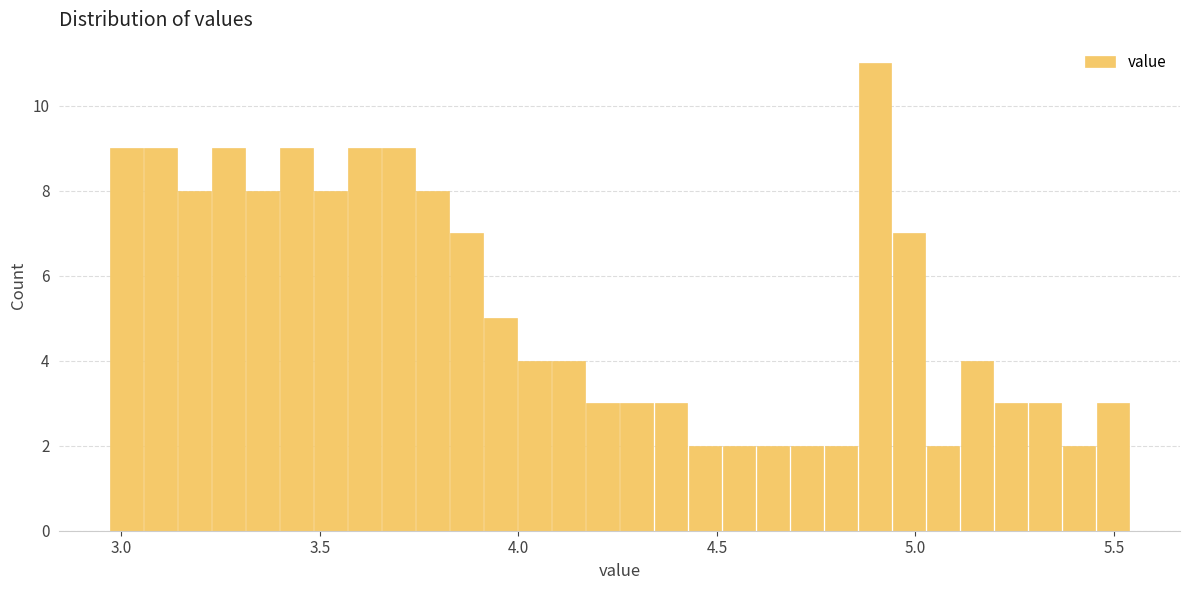

Around what value on the x-axis is the tallest bar? Give the approximate position of its centre, as read against the axis.

4.90